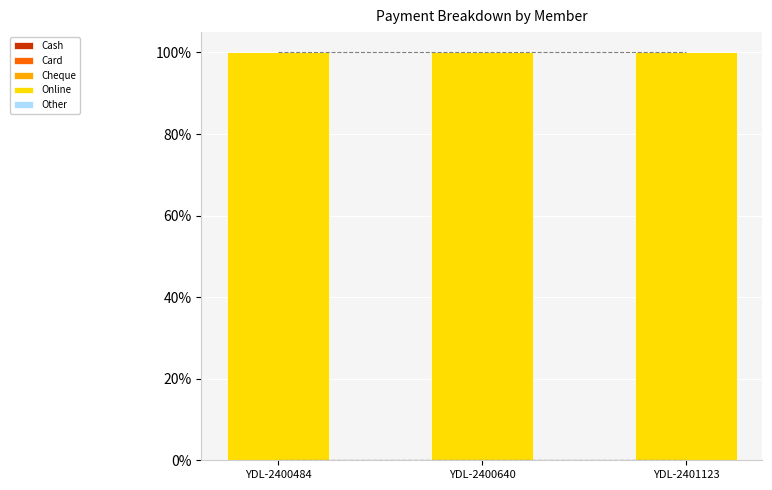

Reading left to right, list all the values displayed in this chart.

Cash: YDL-2400484=0	YDL-2400640=0	YDL-2401123=0
Card: YDL-2400484=0	YDL-2400640=0	YDL-2401123=0
Cheque: YDL-2400484=0	YDL-2400640=0	YDL-2401123=0
Online: YDL-2400484=100	YDL-2400640=100	YDL-2401123=100
Other: YDL-2400484=0	YDL-2400640=0	YDL-2401123=0